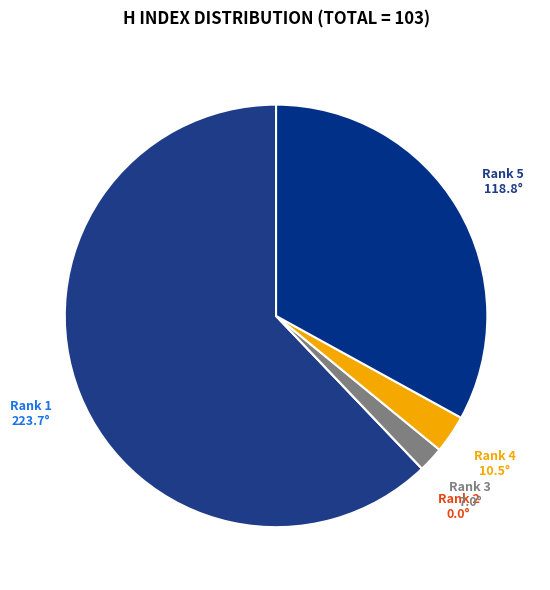

Is there a majority slice in this chart?

Yes